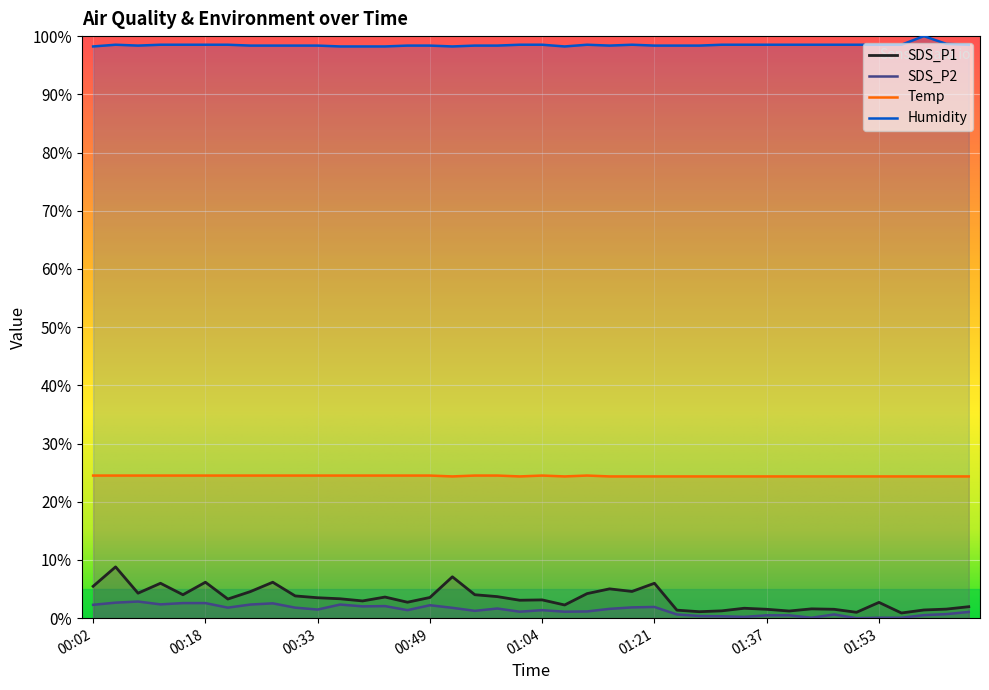

True or false: Humidity has more than 0 interior local peaks.

True